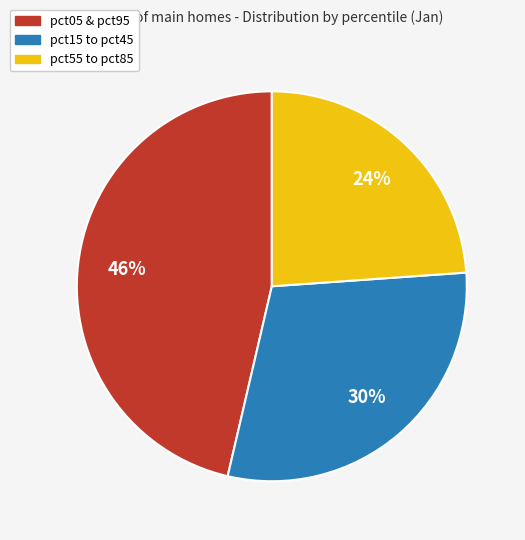

To the nearest percent, what is the difference between the pct55 to pct85 and pct05 & pct95 slice percentages?

22%